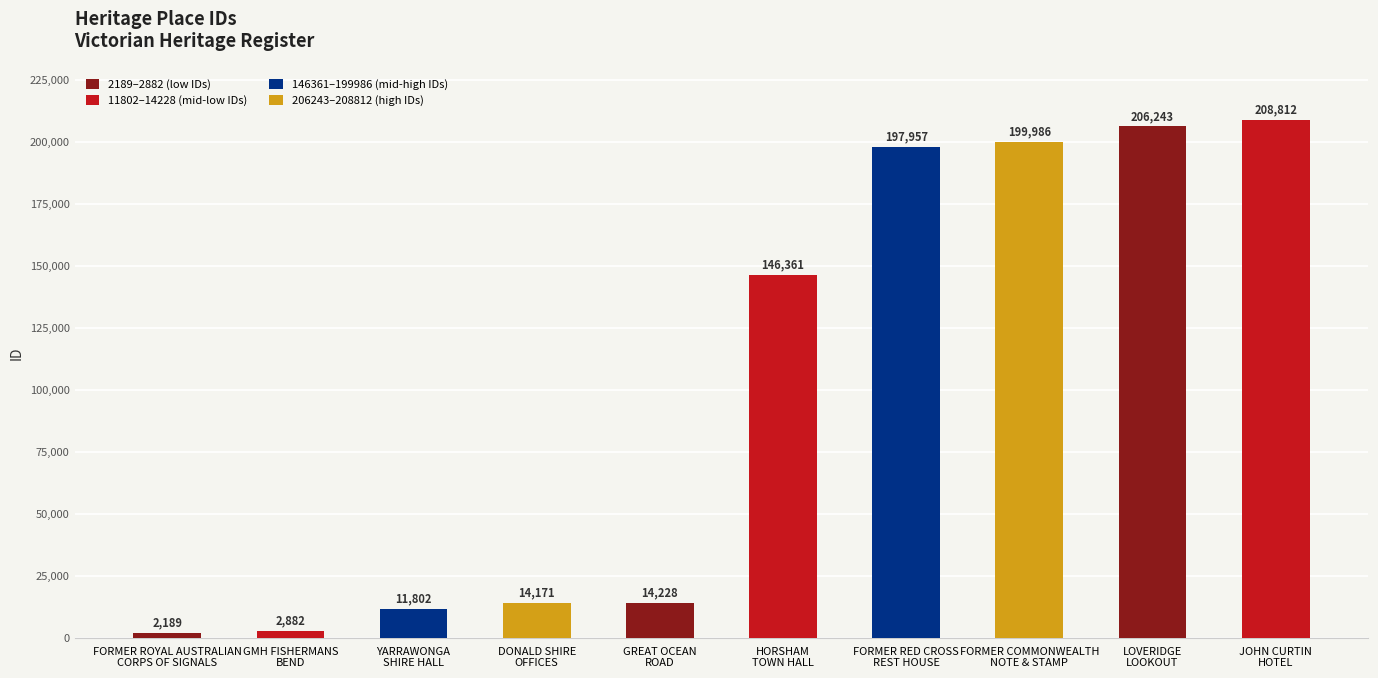

What is the label of the 9th bar from the right?

GMH FISHERMANS
BEND